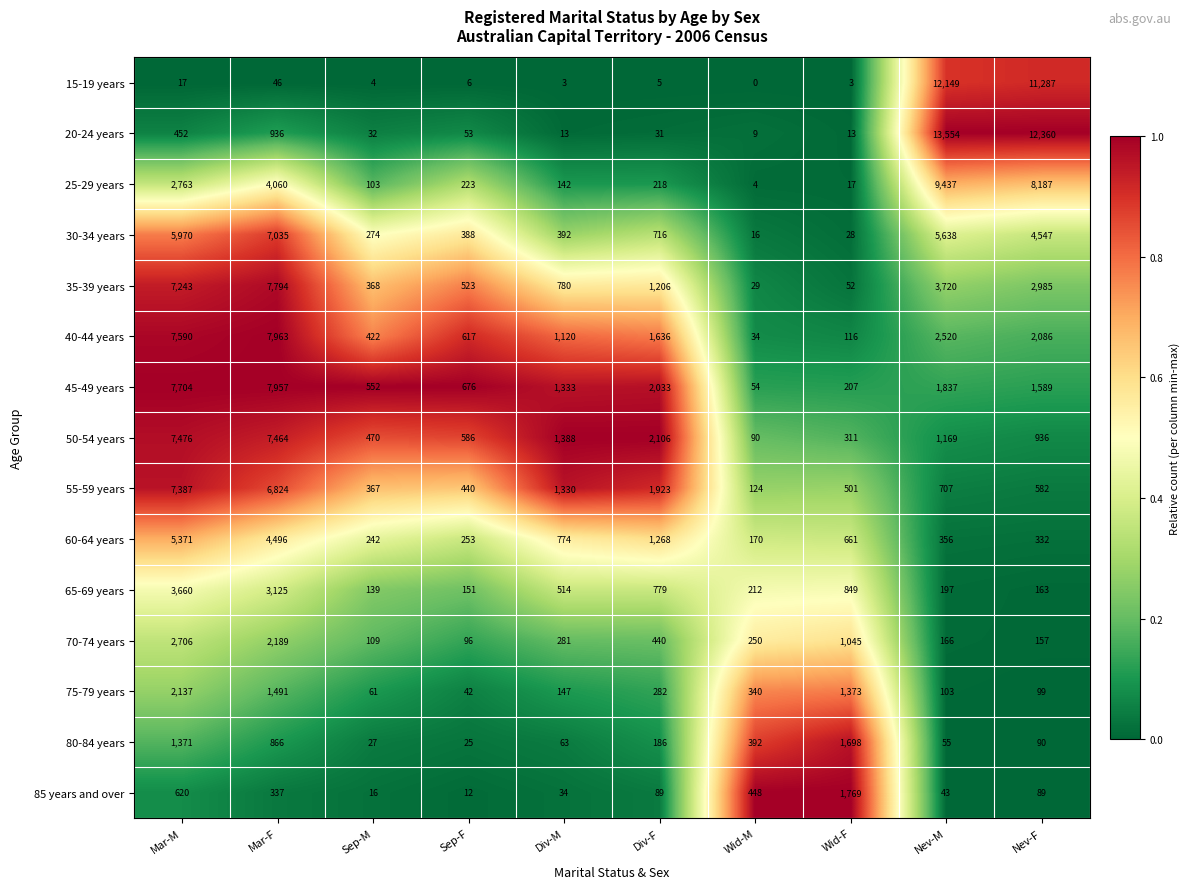

What is the difference between the highest and lowest values at Sep-M?

548